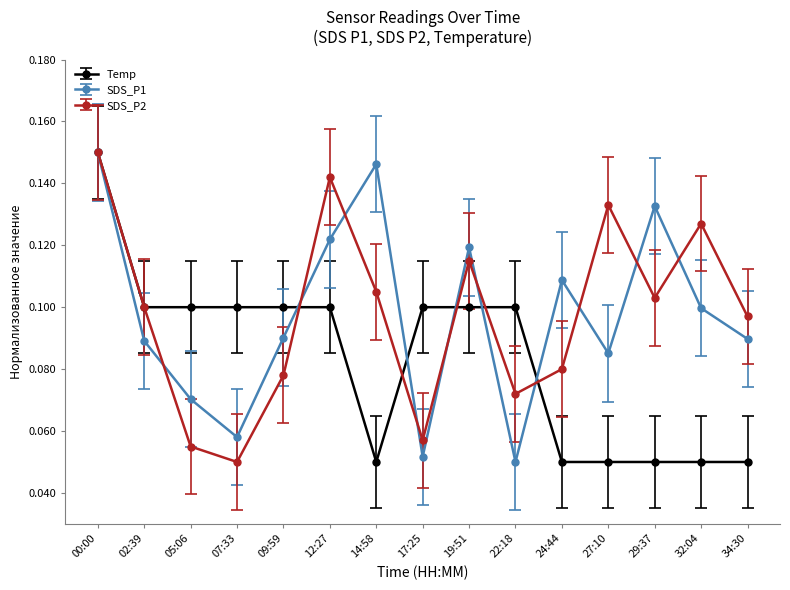

Which series ends up on top after the final intersection of SDS_P2 and Temp?

SDS_P2